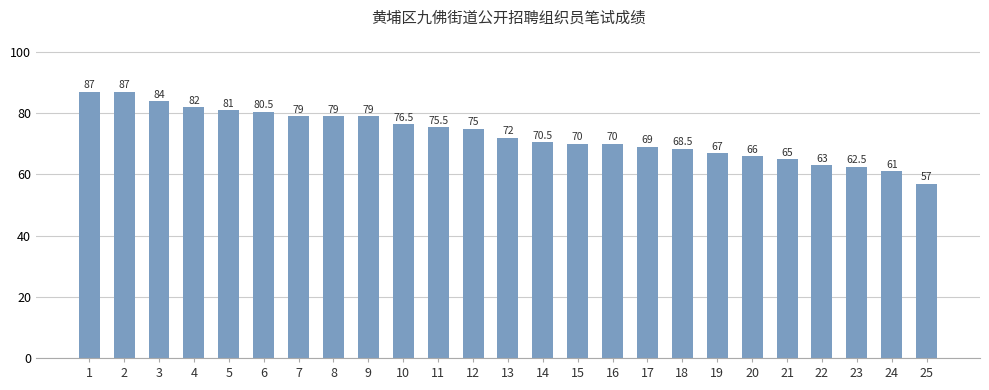

Which has a higher value, 7 or 11?

7